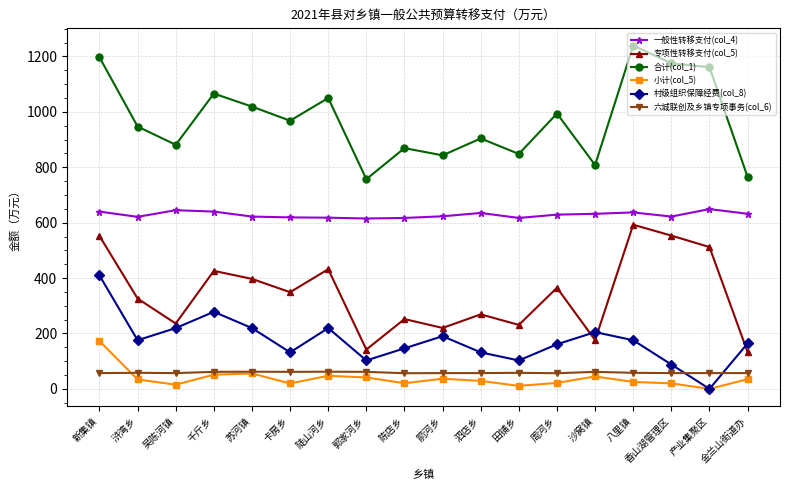

What is the value of the 六城联创及乡镇专项事务(col_6) point at the 14th from the left?

61.5